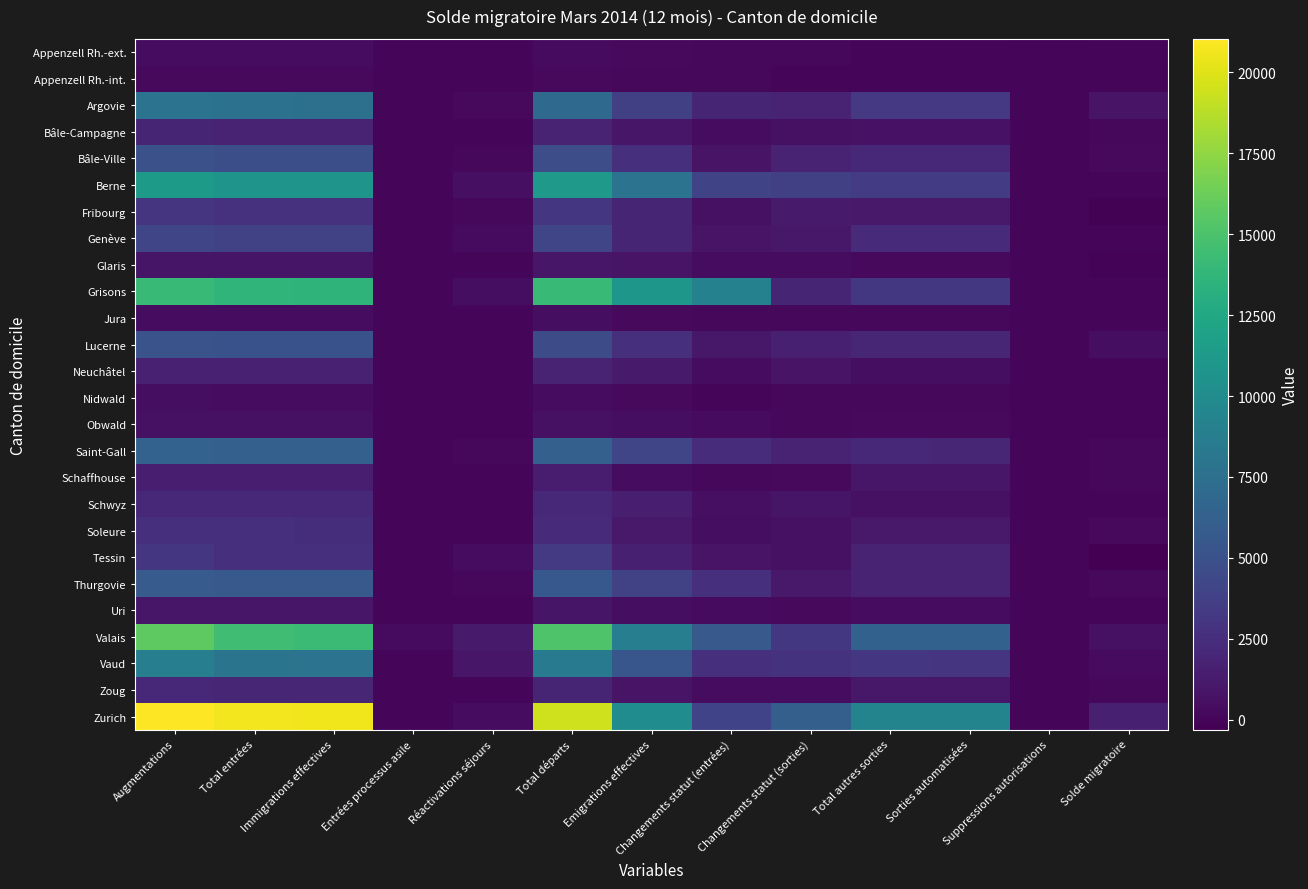

At which category is the sum across all series the highest?

Augmentations